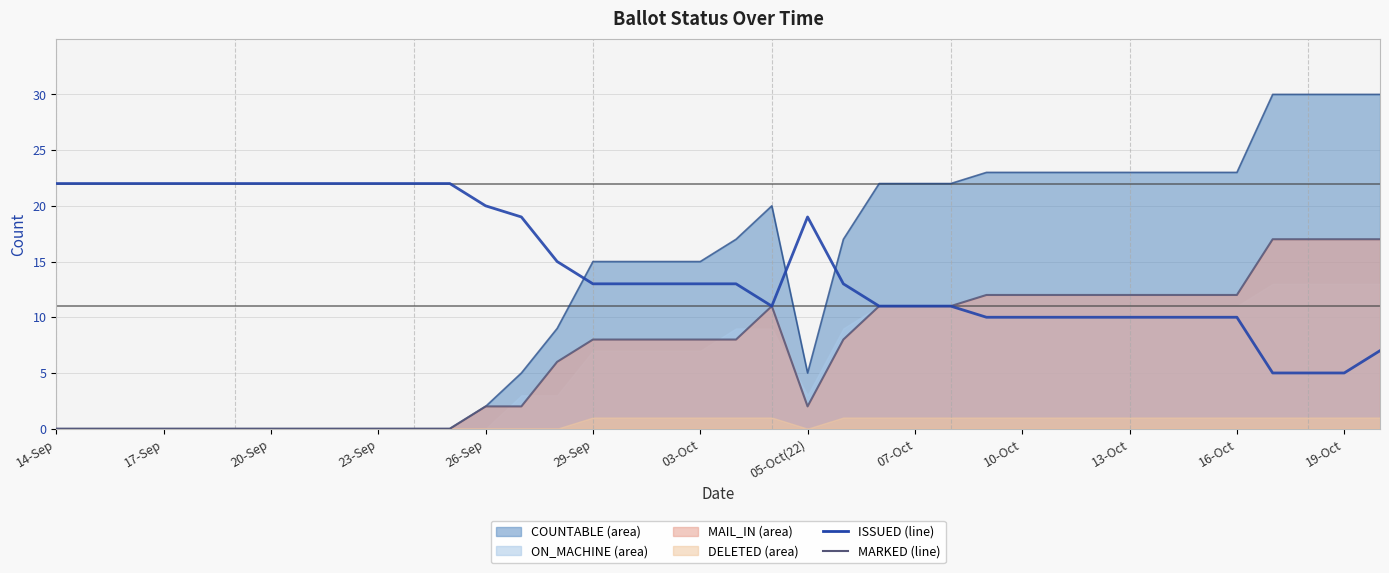

Is the value of COUNTABLE (line) at 03-Oct greater than the value of MARKED at 25?

No